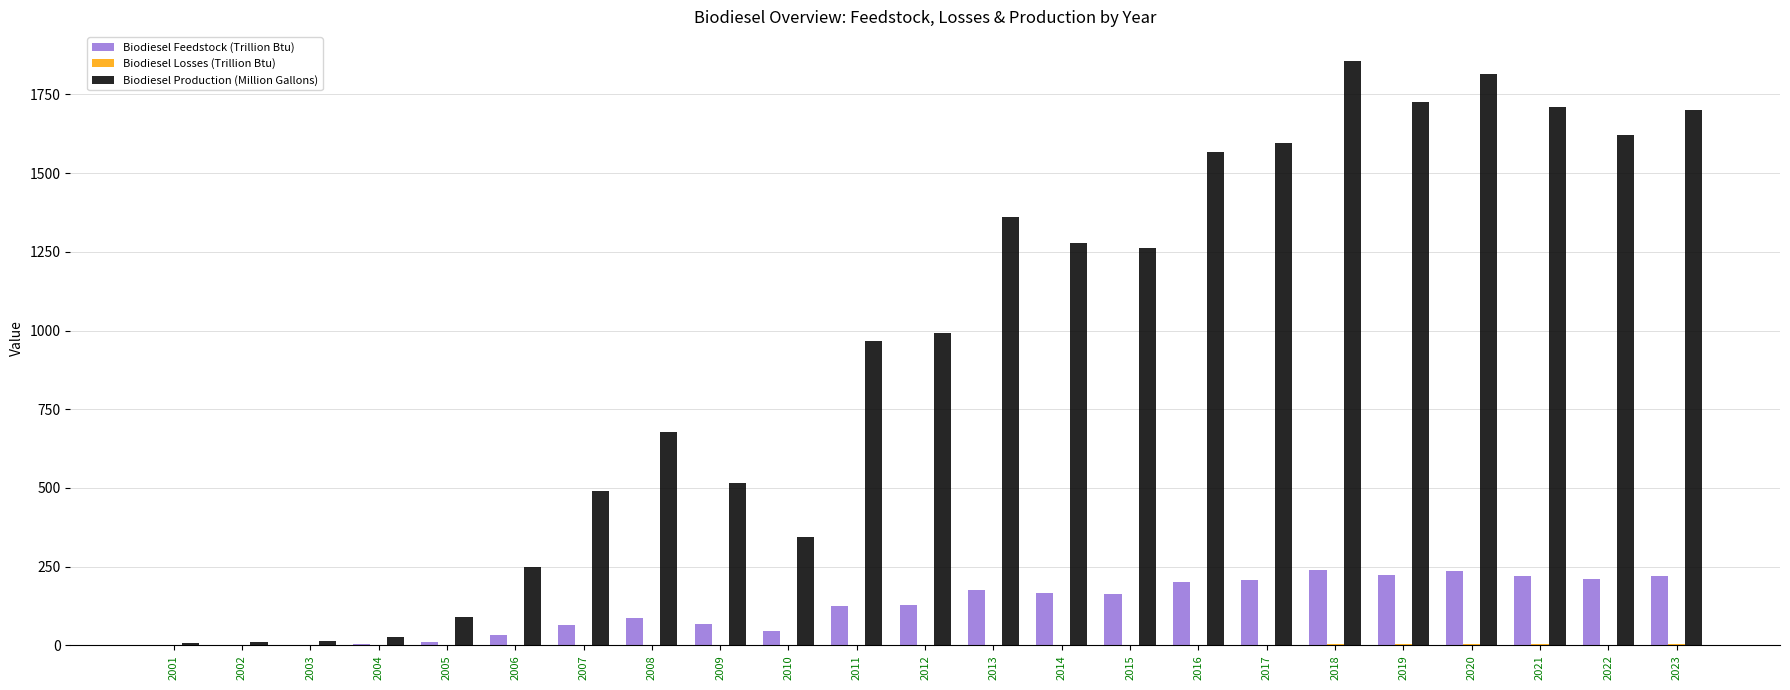

Read the Biodiesel Feedstock (Trillion Btu) value at 2011.

125.2